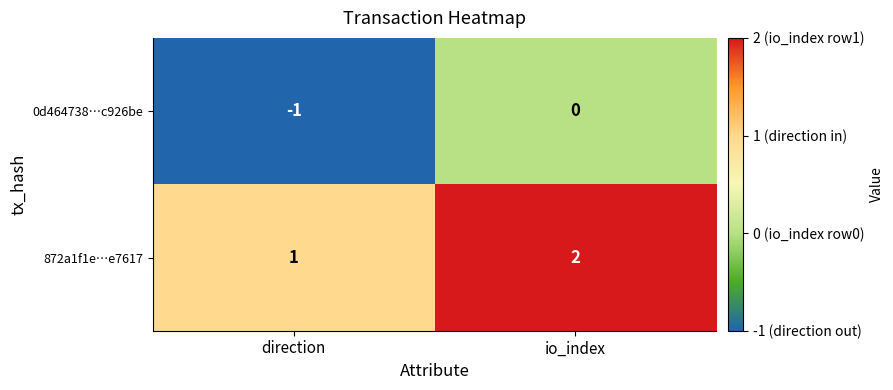

List the series in order of their overall mean, lowest first.

0d464738…c926be, 872a1f1e…e7617